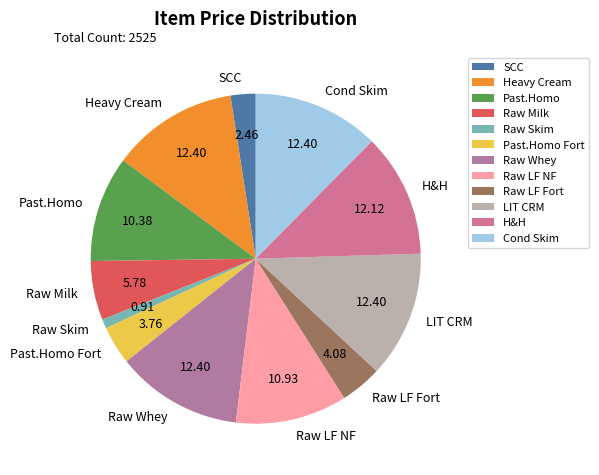

Do Raw LF NF and Raw LF Fort together represent more than half of the pie?

No